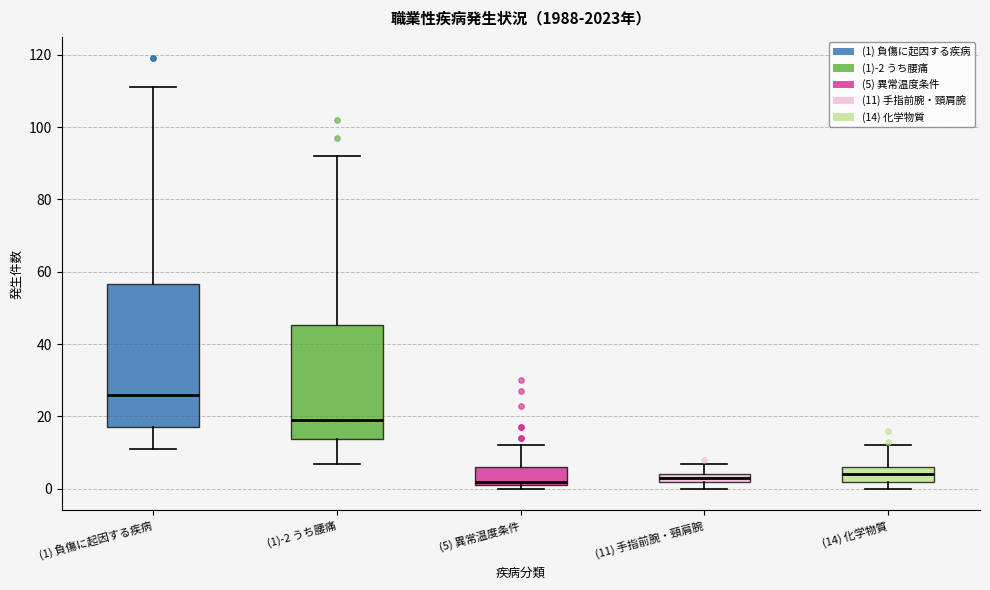

Which box's median line is the highest?

(1) 負傷に起因する疾病